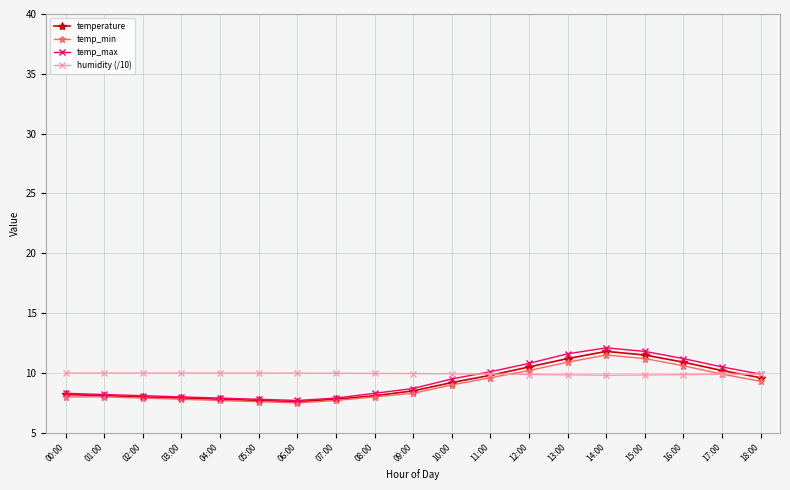

Is it true that humidity (/10) equals 3.4 at 06:00?

False